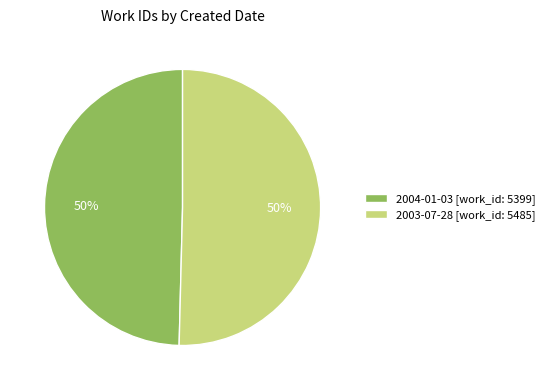

True or false: 2003-07-28 accounts for 61% of the total.

False